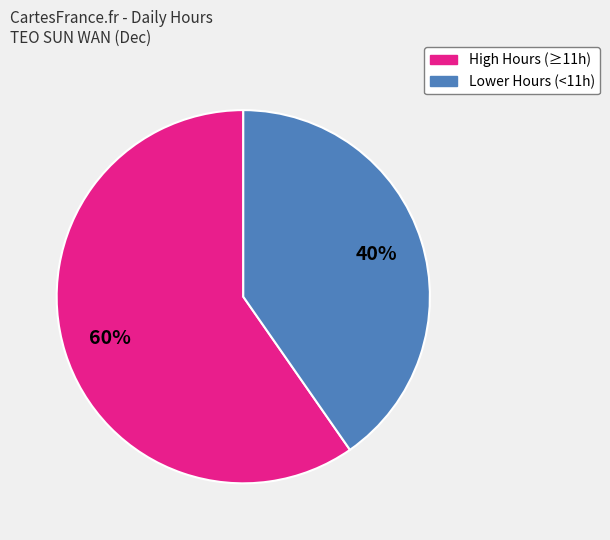

Is there any slice that represents more than half of the pie?

Yes